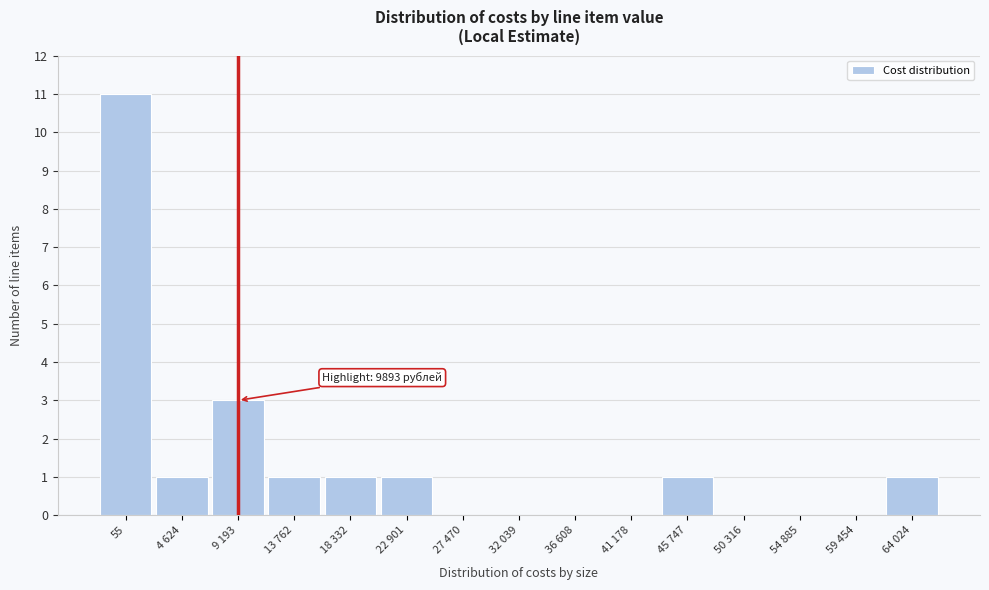

Reading left to right, transcribe all the data shown in this chart.

55=11	4 624=1	9 193=3	13 762=1	18 332=1	22 901=1	27 470=0	32 039=0	36 608=0	41 178=0	45 747=1	50 316=0	54 885=0	59 454=0	64 024=1